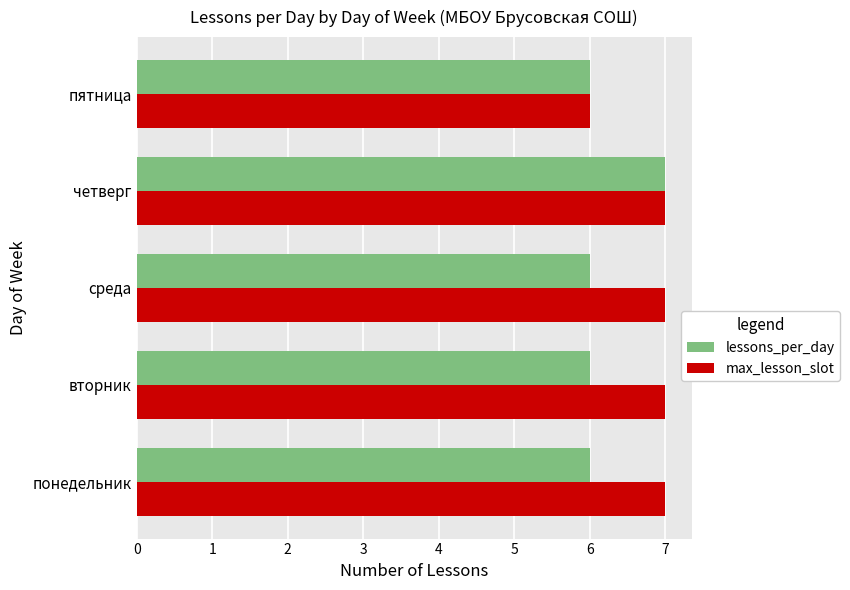

Is it true that max_lesson_slot equals 6 at пятница?

True